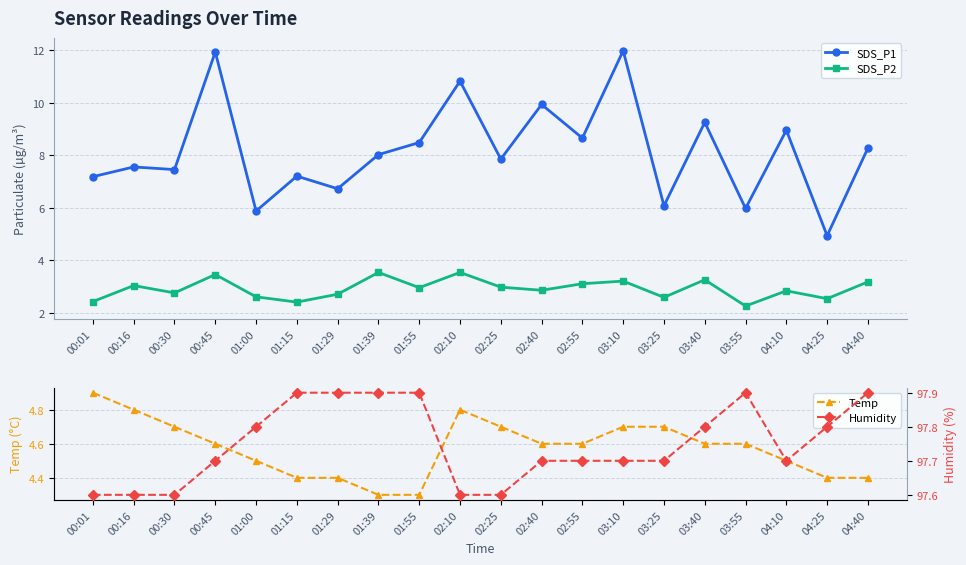

True or false: Temp and SDS_P1 cross at least once.

False